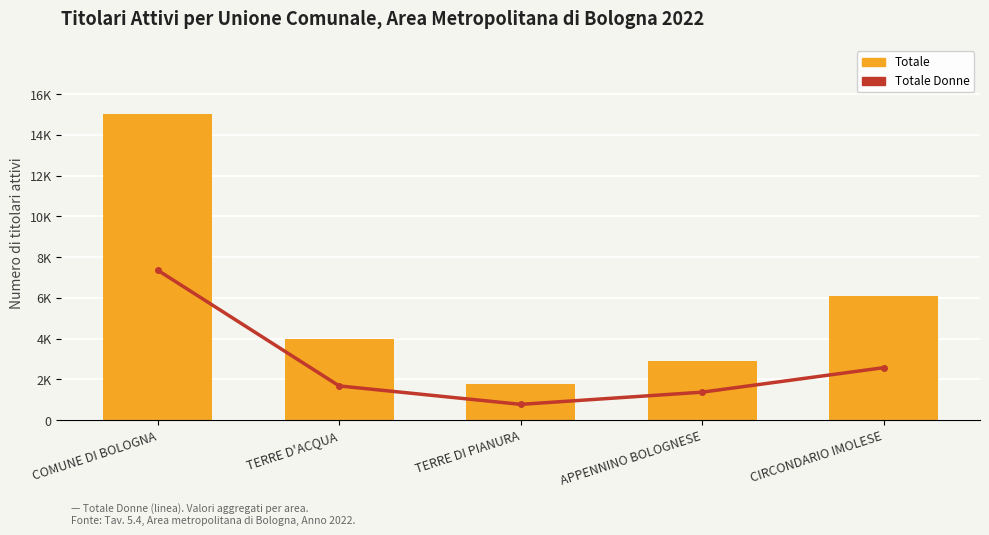

Are the bars grouped side by side (vs. stacked)?

Yes